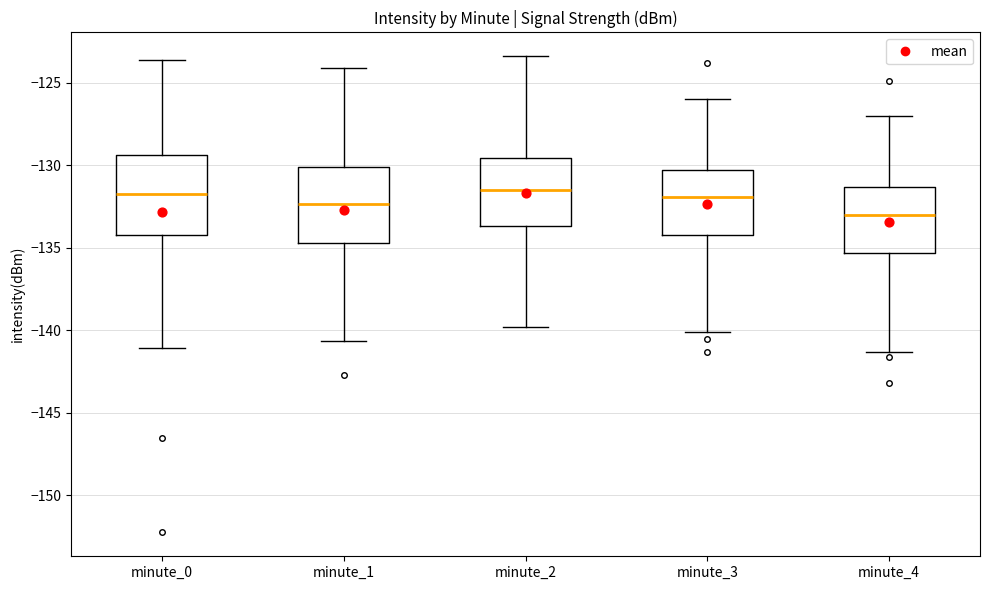

Where does the upper whisker of the box for minute_1 end on the y-axis? The values are not printed on the chart, so give them approximately, as read against the axis.

-124.0